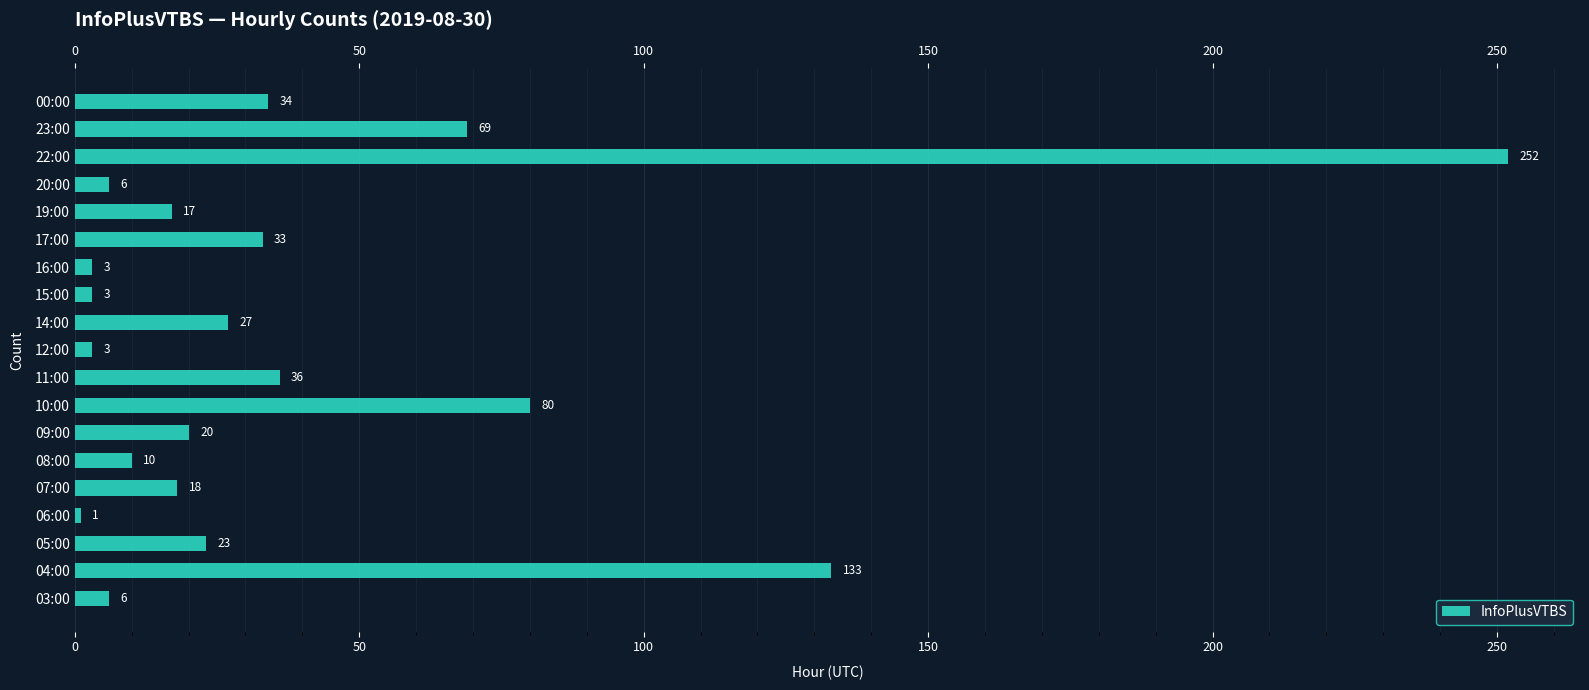

Between 20:00 and 23:00, which is larger?

23:00